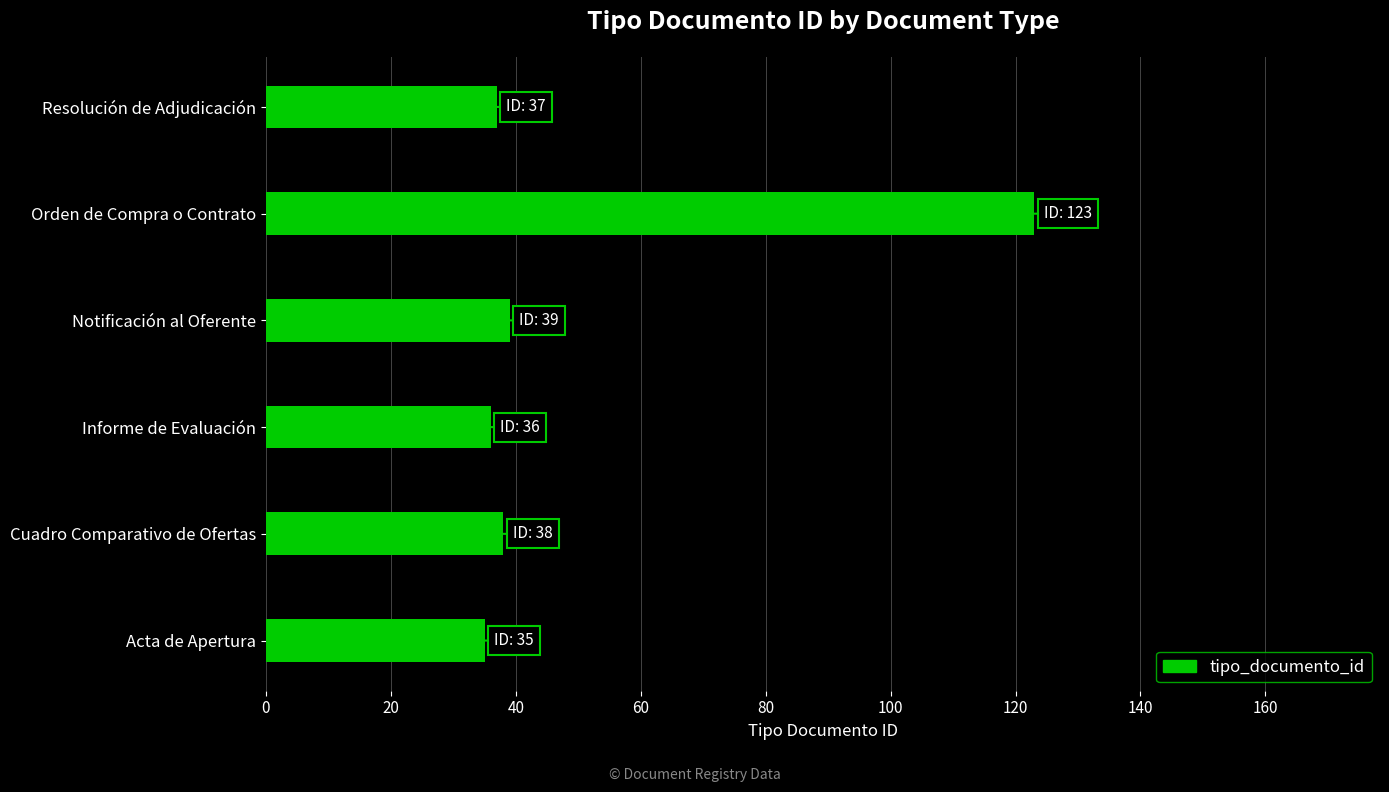

Reading bottom to top, what are all the values shown in this chart?

35	38	36	39	123	37